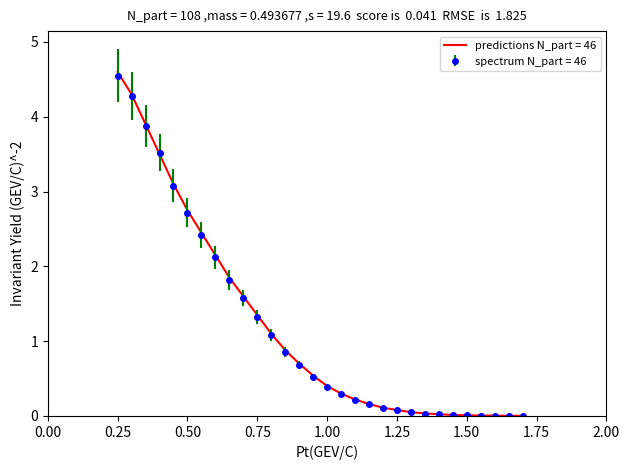

Which series has the widest spread of values?

predictions N_part = 46